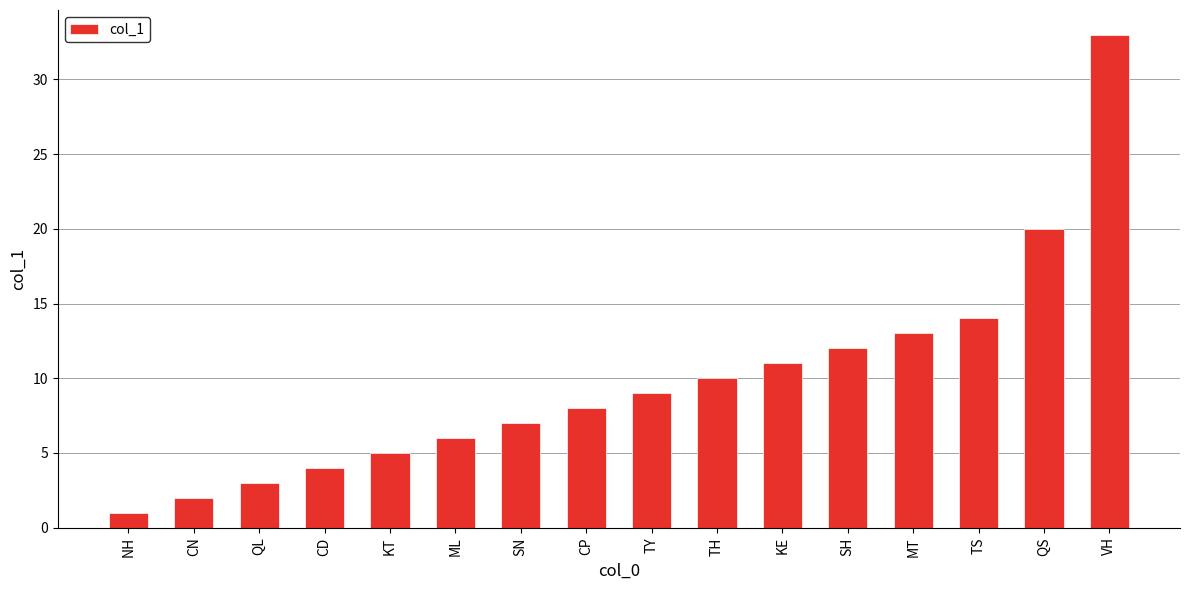

Does the chart contain stacked bars?

No